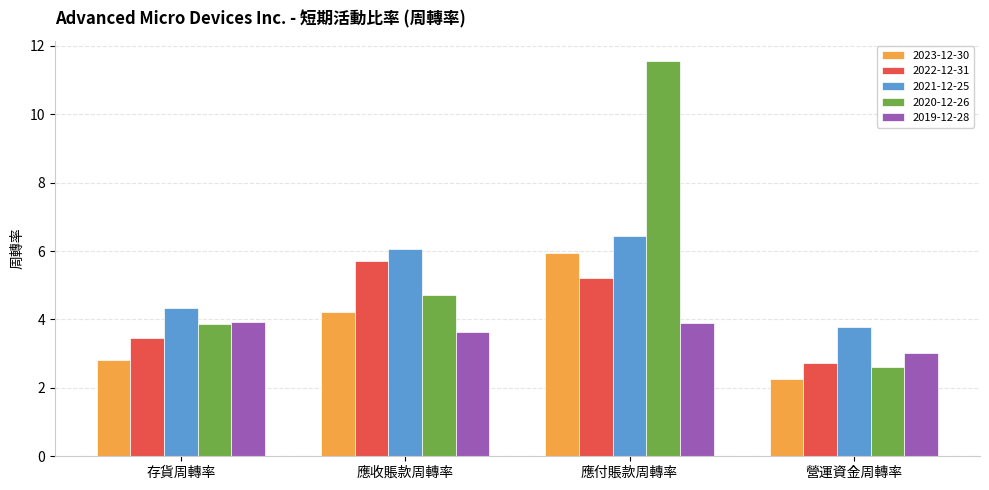

How many data points does each series have?

4